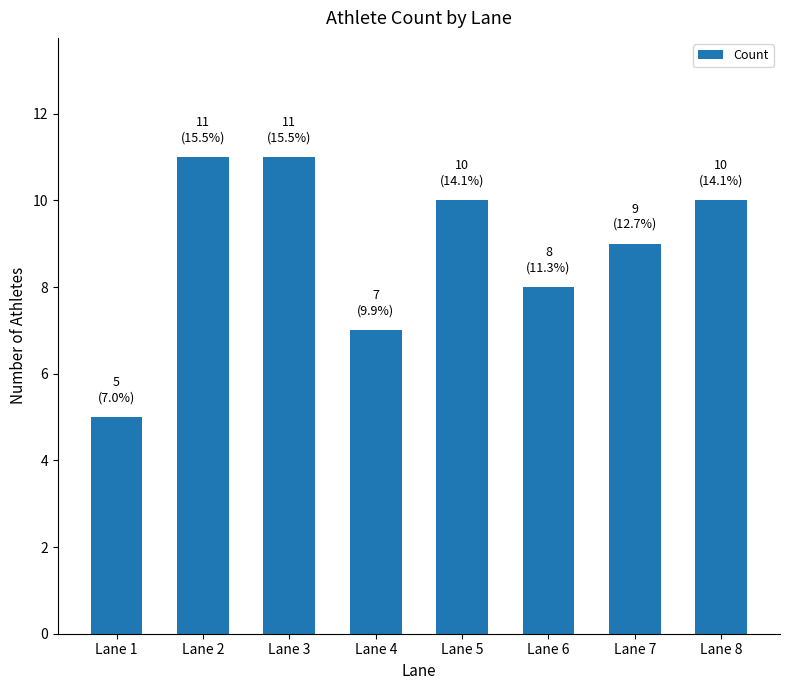

At which label does the data first exceed 10?

Lane 2